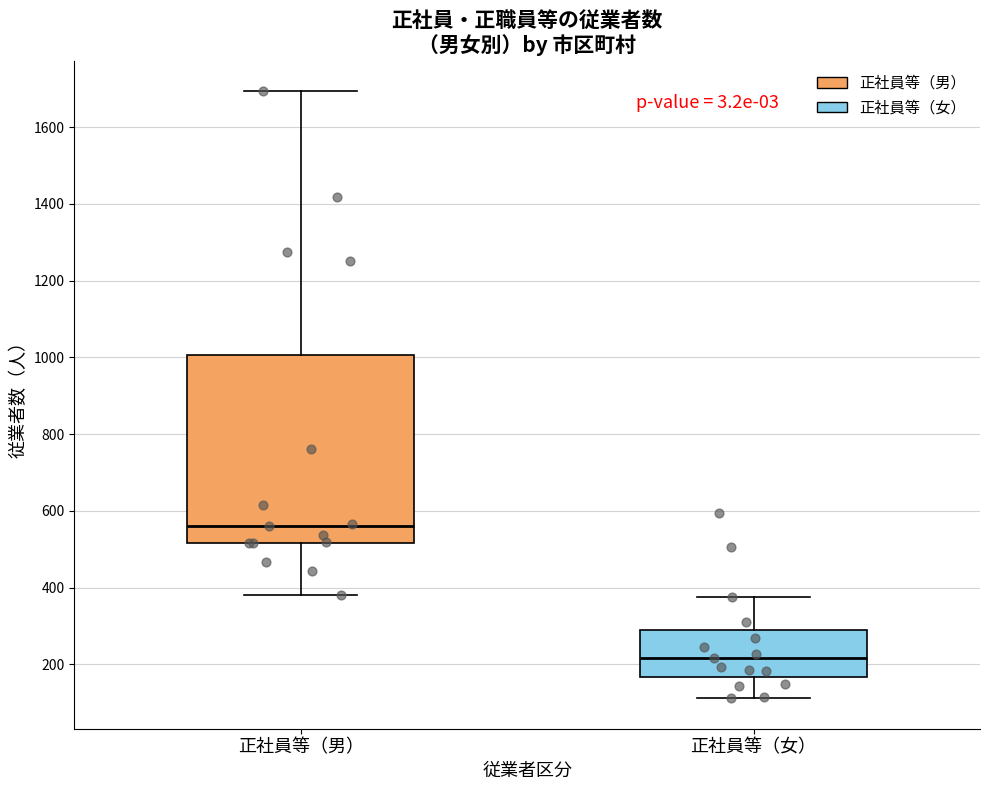

Which box has the highest median line?

正社員等（男）